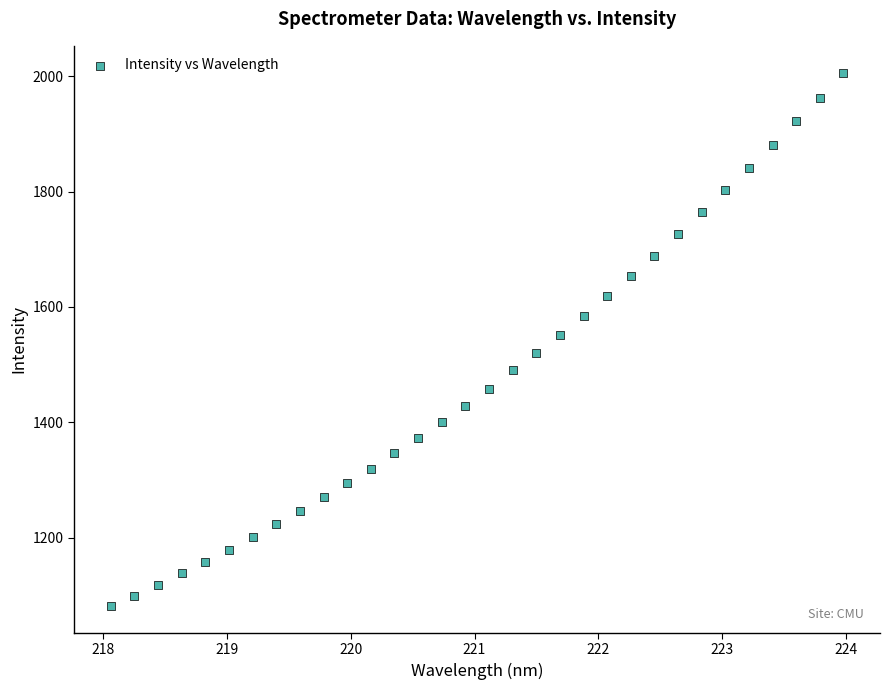

What is the range of Y values (max minus min)?

925.2